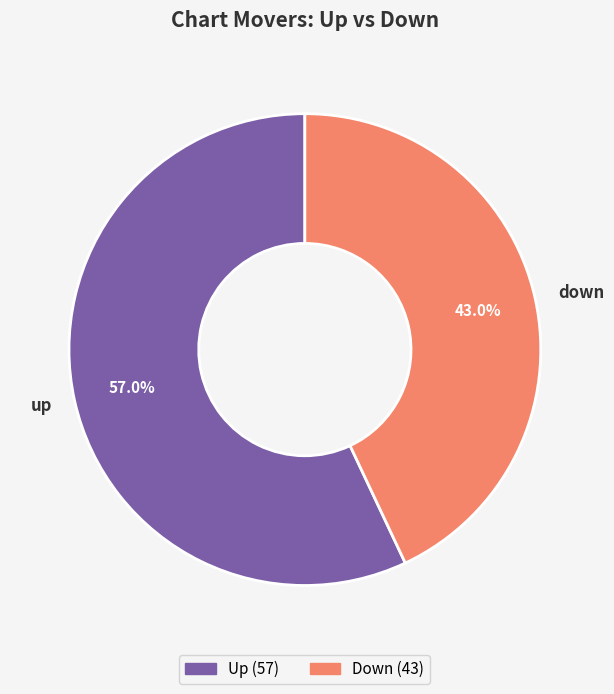

What portion of the pie excludes down?

57.0%